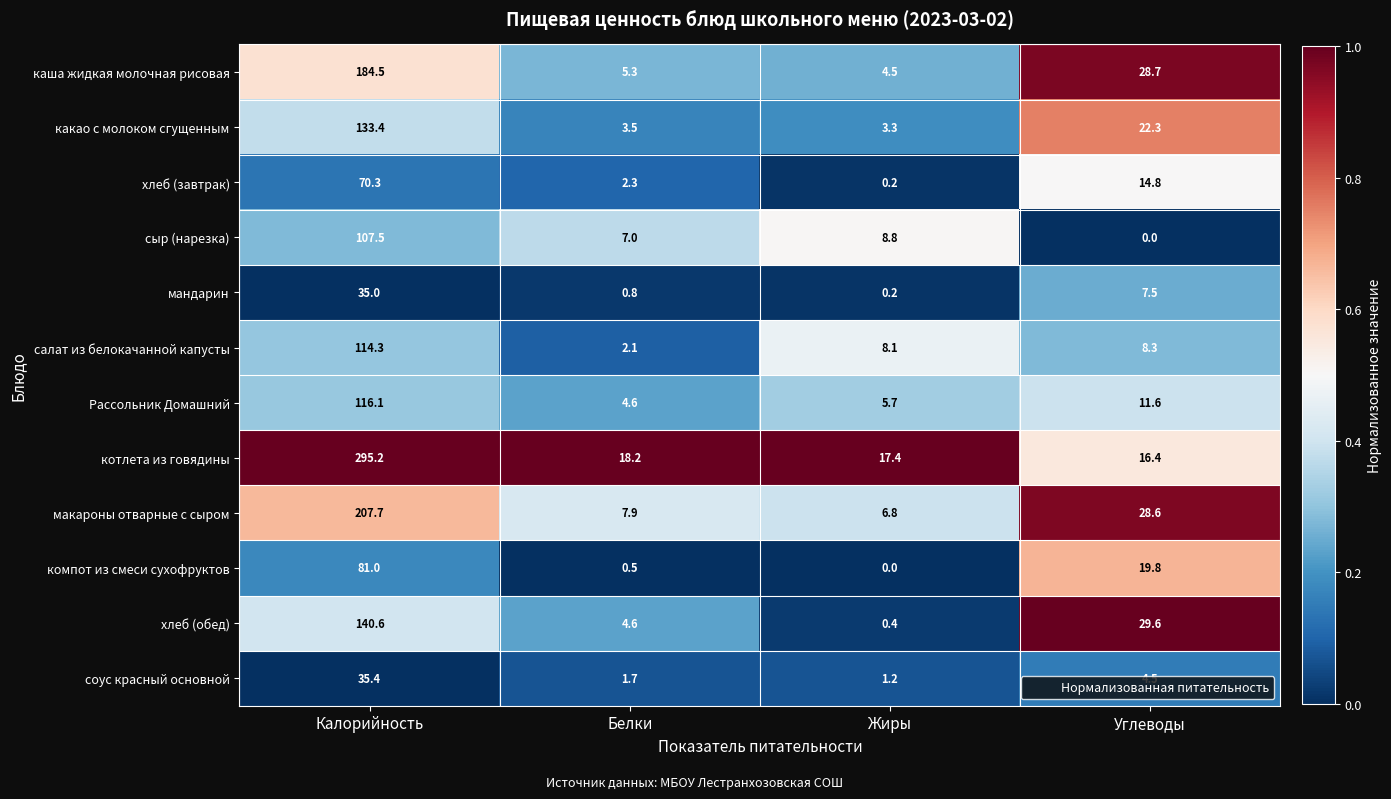

Rank the categories by хлеб (завтрак) value from lowest to highest.

Жиры, Белки, Углеводы, Калорийность